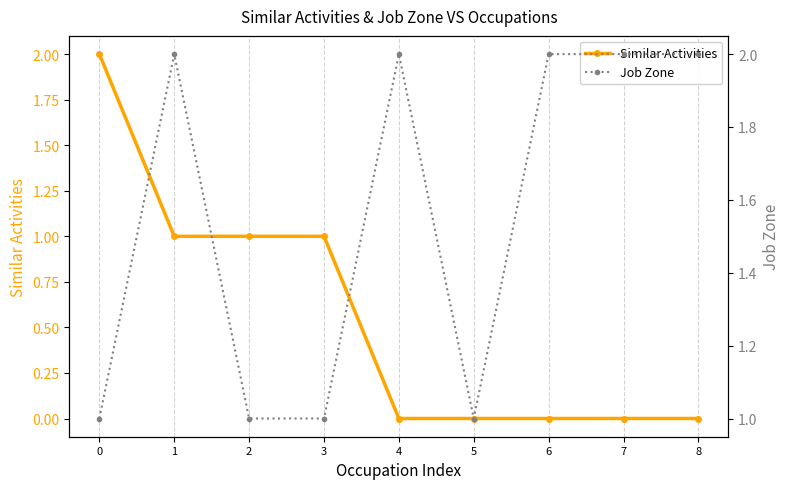

List the series in order of their overall mean, lowest first.

Similar Activities, Job Zone